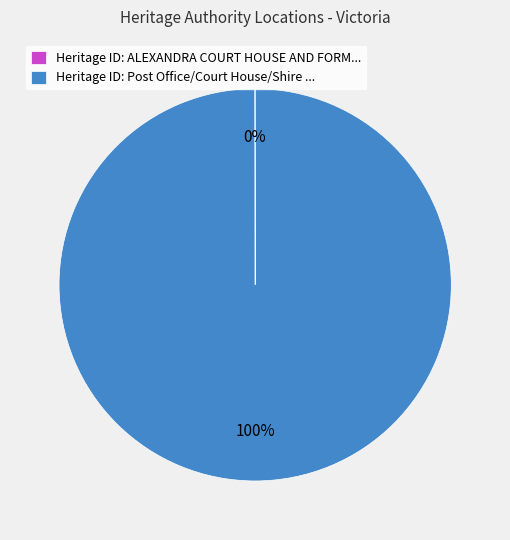

To the nearest percent, what is the average slice percentage?

50%